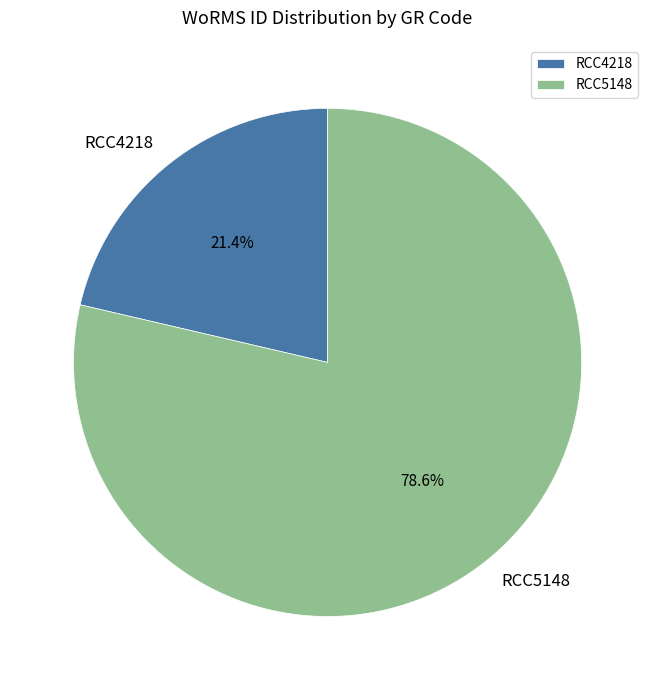

To the nearest percent, what is the combined percentage of RCC5148 and RCC4218?

100%